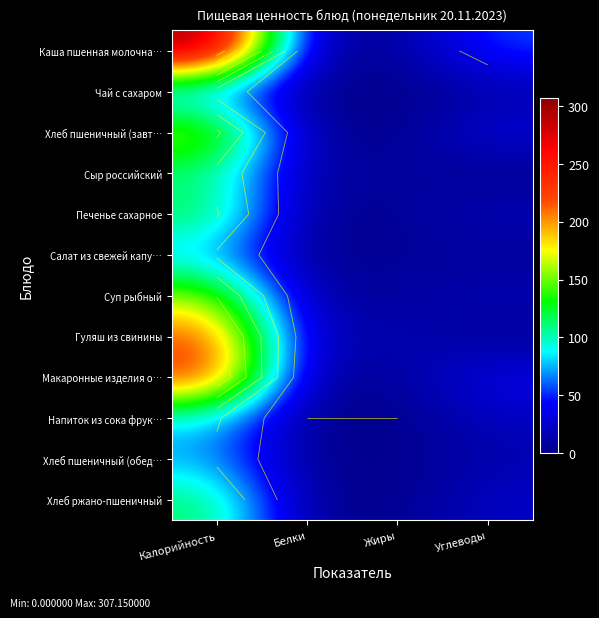

What is the difference between the second highest and second lowest values in the Чай с сахаром series?

8.9